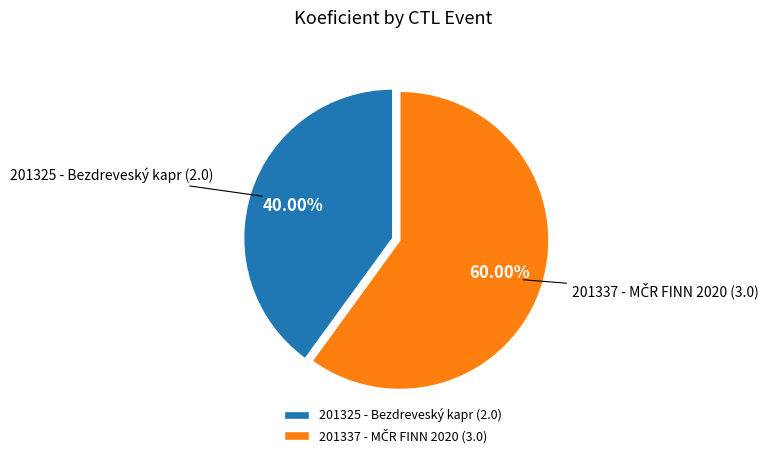

Does 201325 - Bezdreveský kapr account for over 50% of the chart?

No